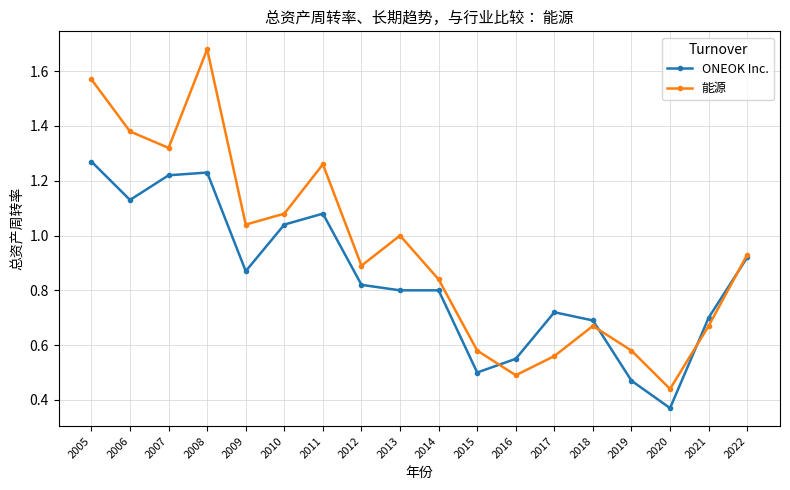

How many interior local peaks does the 能源 series have?

4